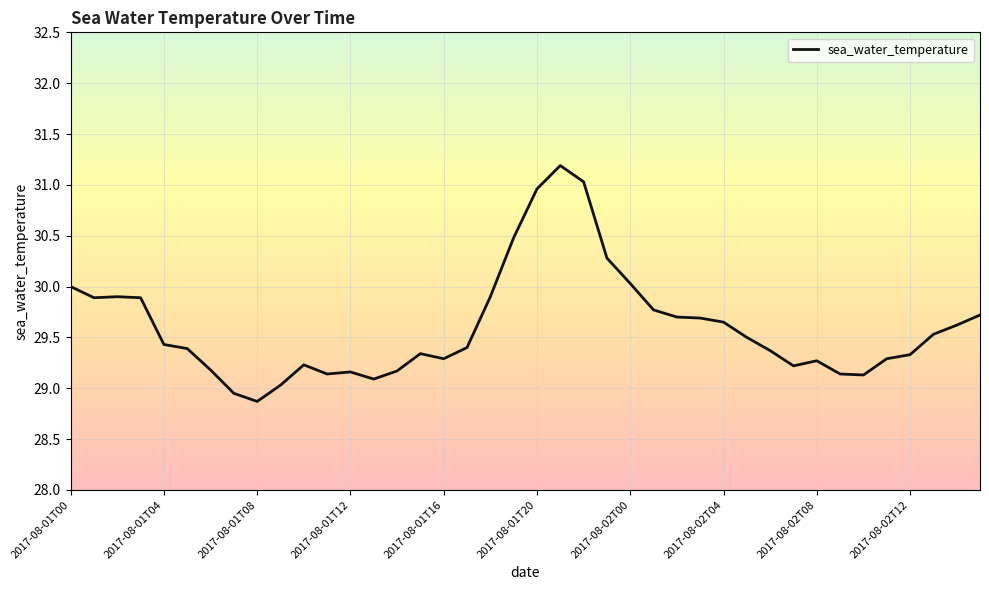

What is the difference between the maximum and minimum values?

2.3